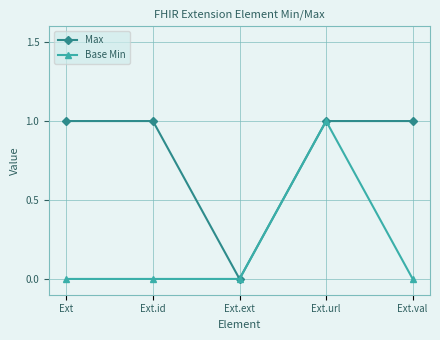

List the labels in order of Base Min value, smallest first.

Ext, Ext.id, Ext.ext, Ext.val, Ext.url